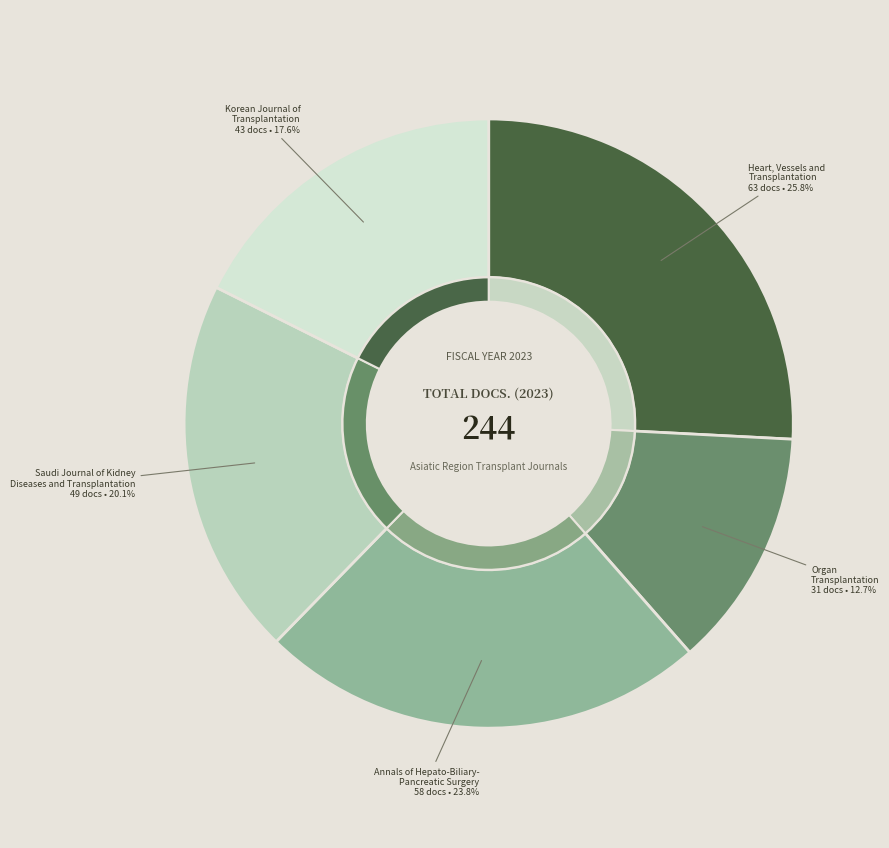

What percentage is the Heart, Vessels and
Transplantation slice, to the nearest percent?

26%